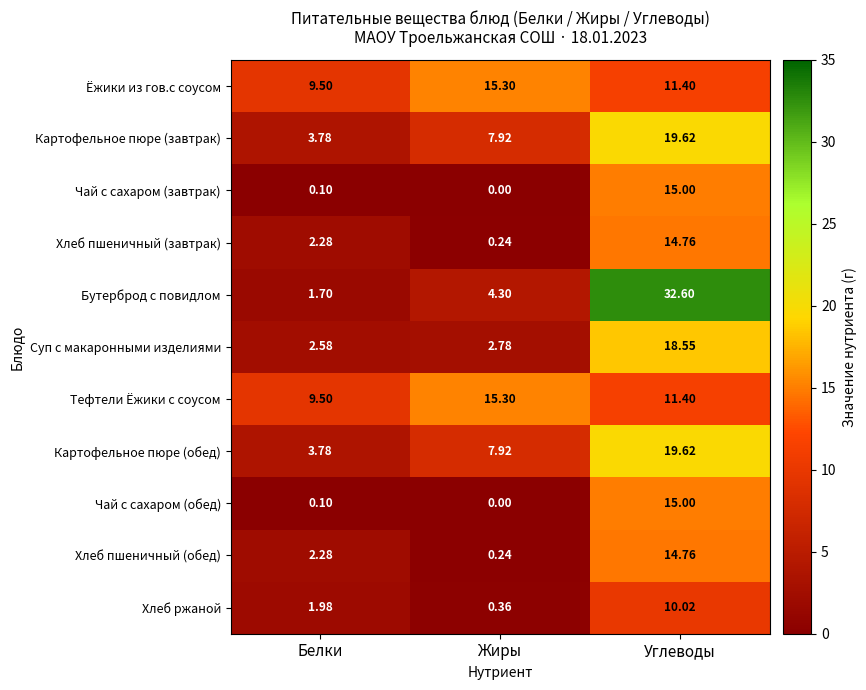

Between Белки and Углеводы, which series saw the biggest shift?

Бутерброд с повидлом